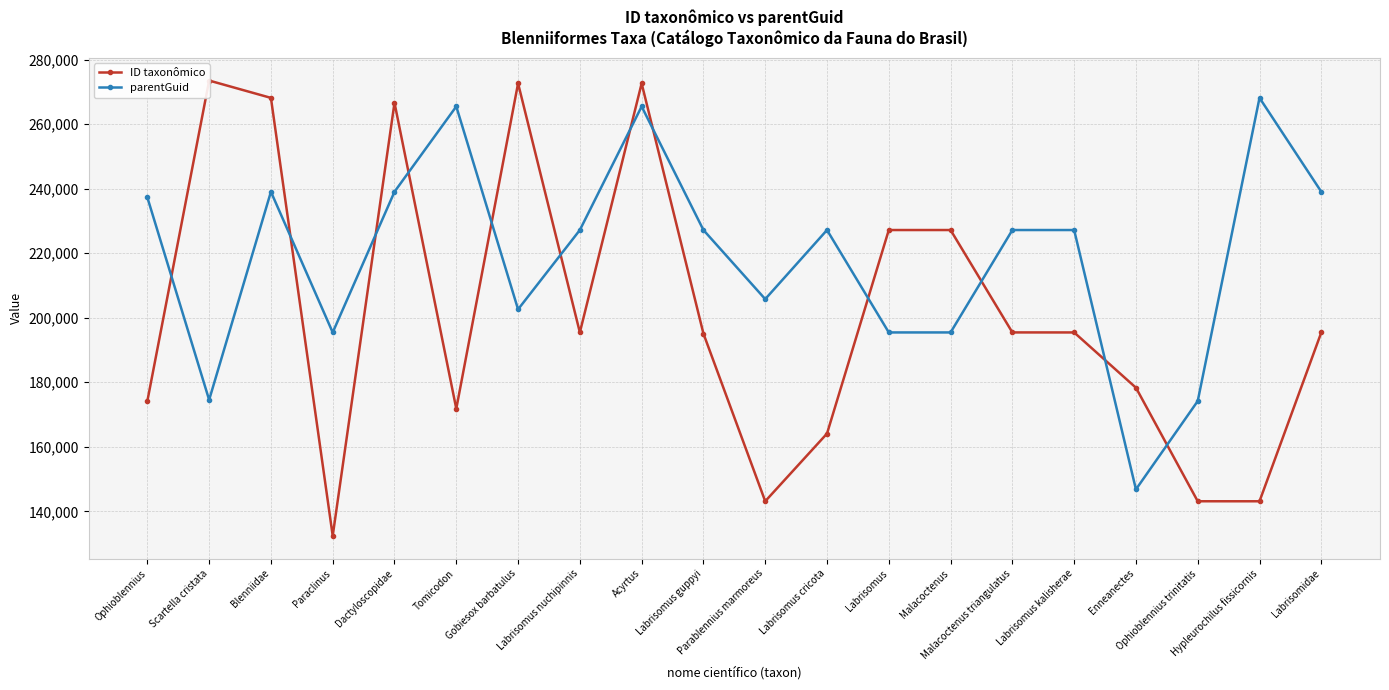

Rank the series at Malacoctenus from lowest to highest value.

parentGuid, ID taxonômico